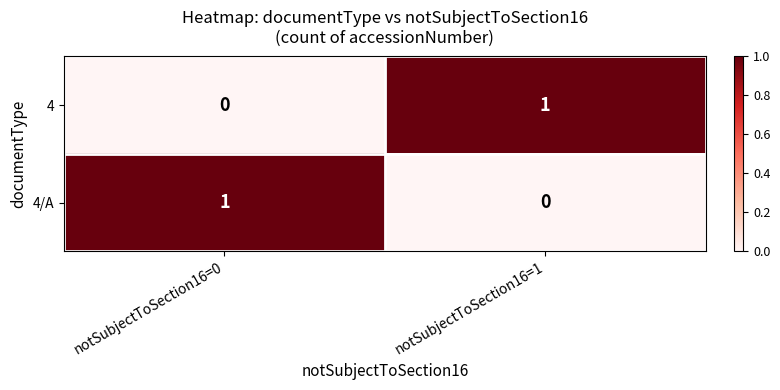

Rank the series at notSubjectToSection16=0 from lowest to highest value.

4, 4/A